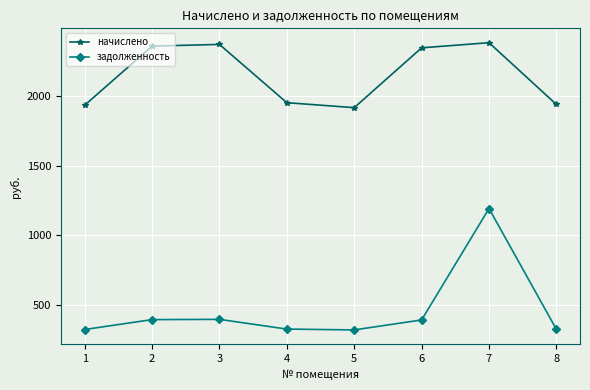

True or false: задолженность and начислено intersect in this chart.

False